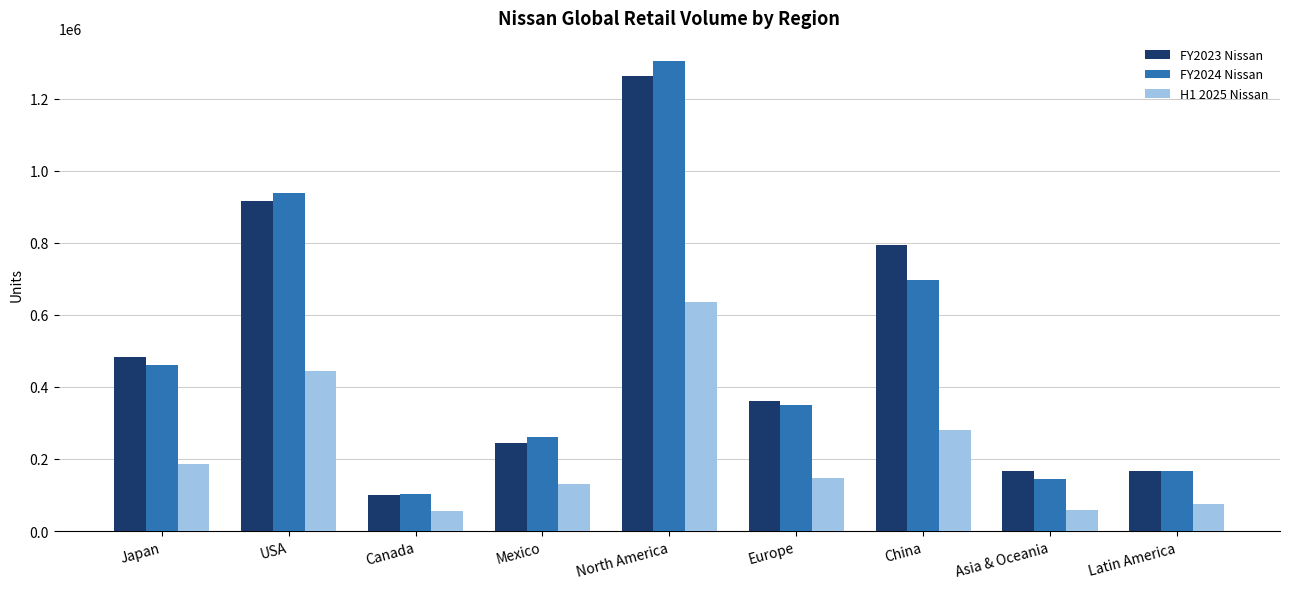

What are all the series names shown in the legend?

FY2023 Nissan, FY2024 Nissan, H1 2025 Nissan